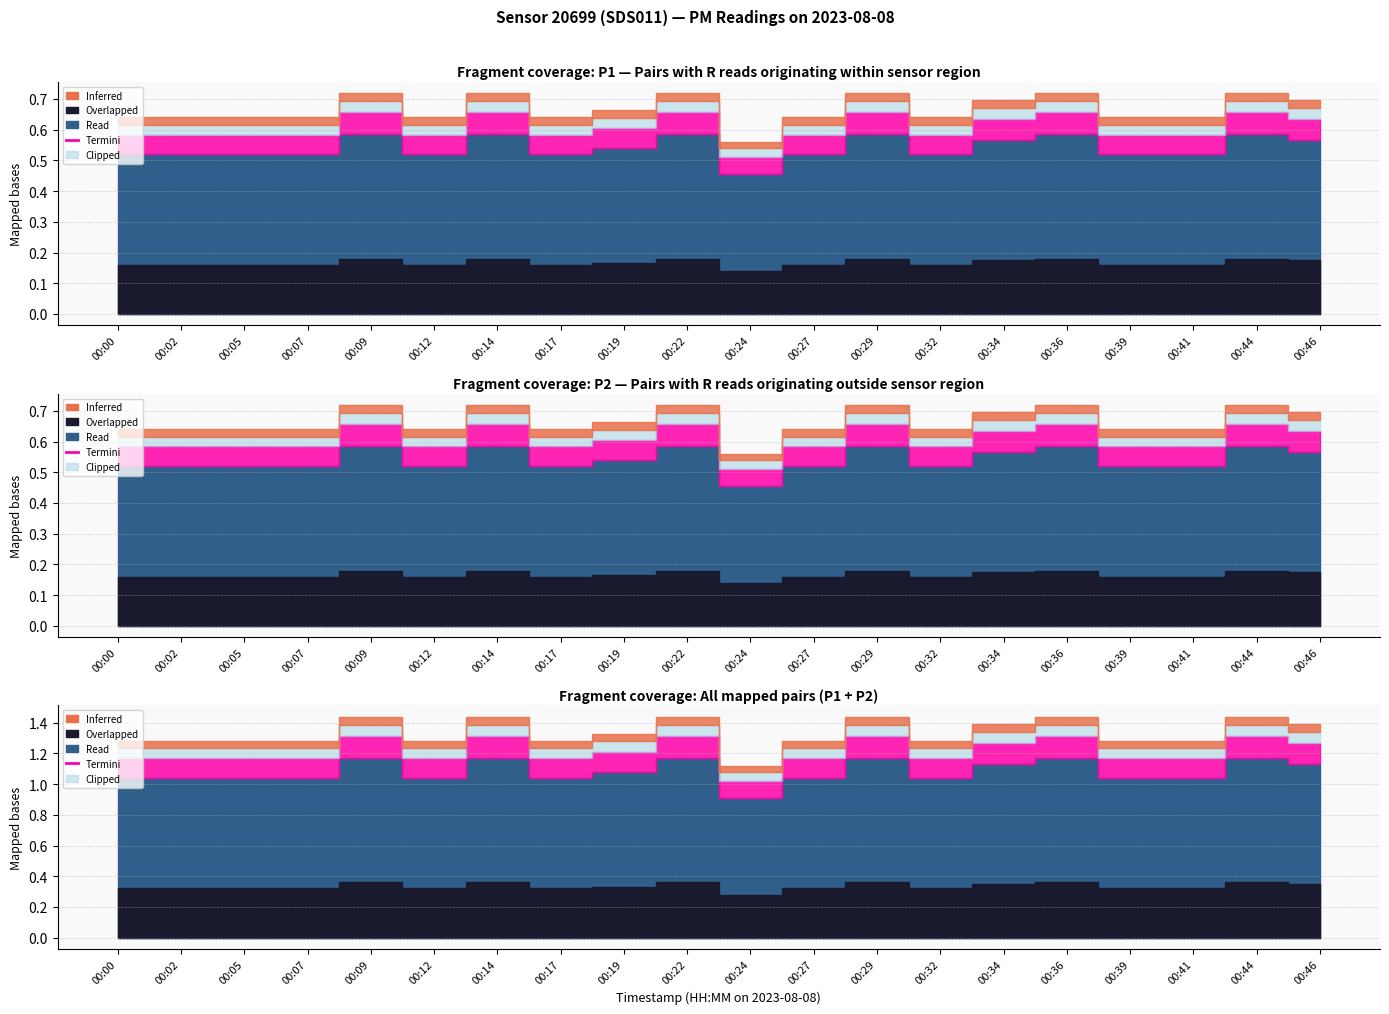

In P2, how many points are higher than both neighbors (excluding endpoints)?

6